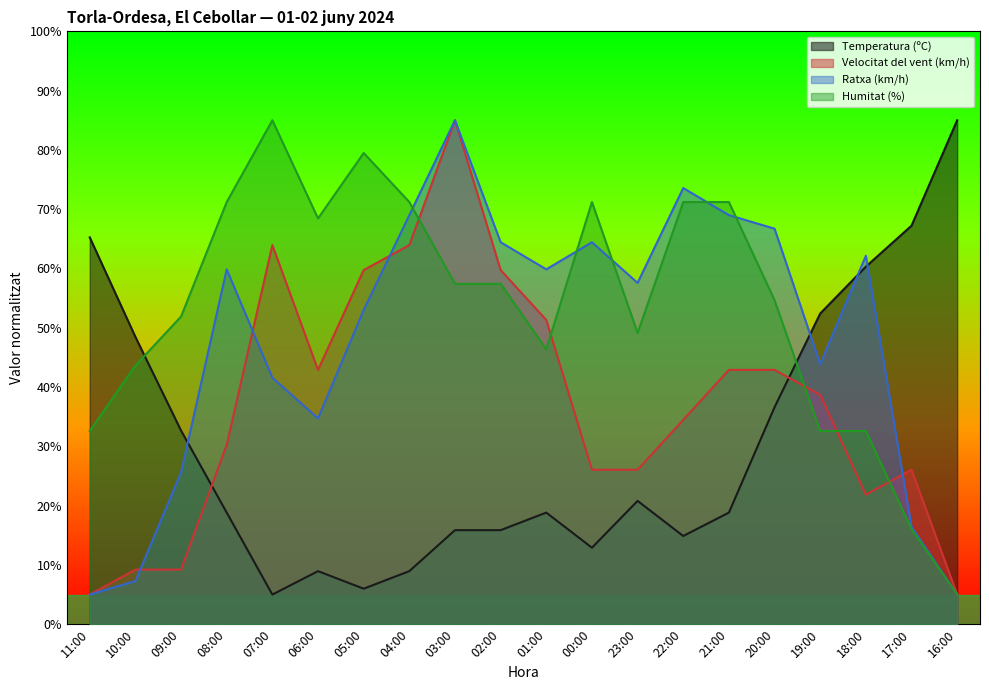

List the labels in order of Velocitat del vent (km/h) value, largest first.

03:00, 07:00, 04:00, 05:00, 02:00, 01:00, 06:00, 21:00, 20:00, 19:00, 22:00, 08:00, 00:00, 23:00, 17:00, 18:00, 10:00, 09:00, 11:00, 16:00